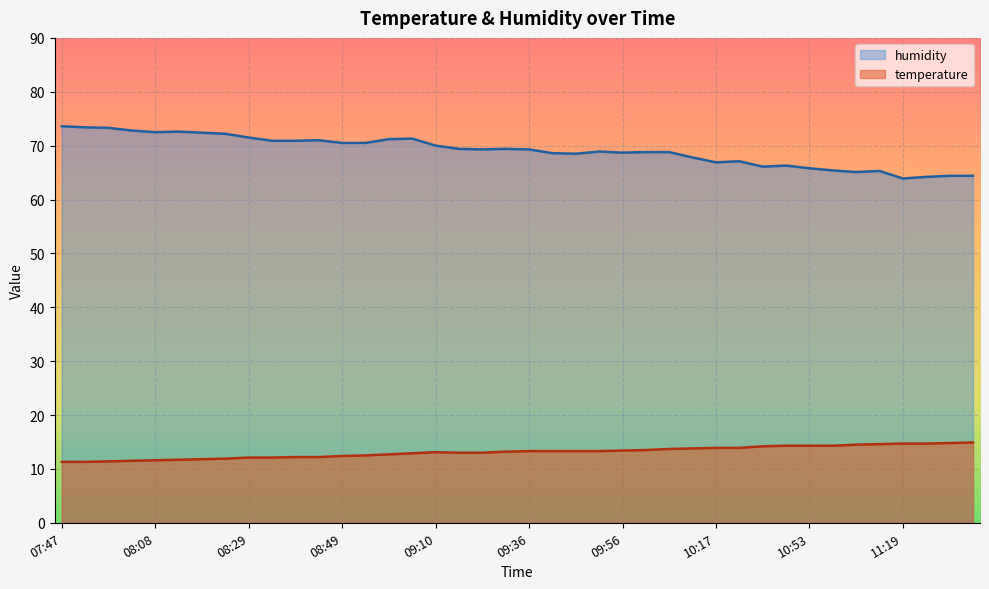

What is the sum of the humidity values at 11:19 and 09:51?

132.8